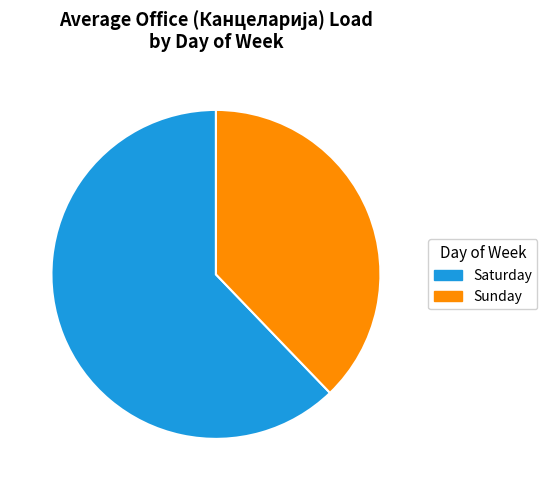

Which category has the smallest portion of the pie?

37.8% (2.68)